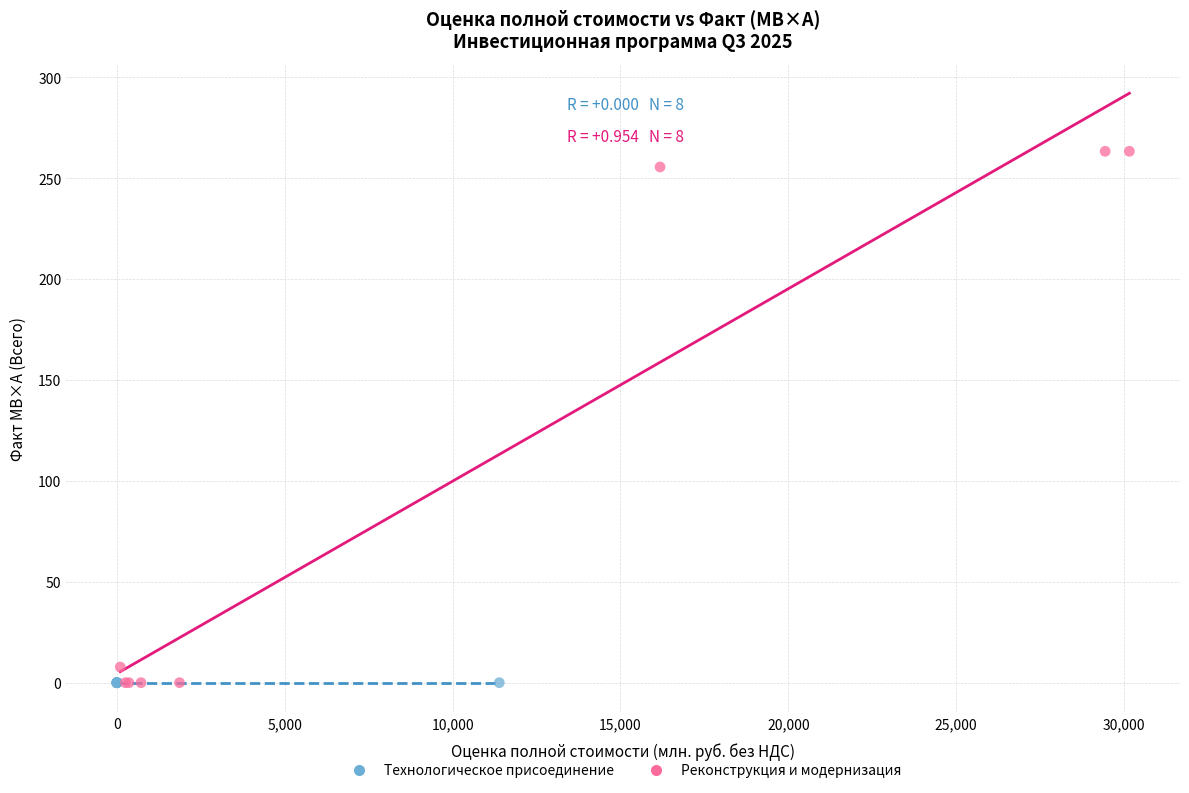

What are all the series names shown in the legend?

Технологическое присоединение, Реконструкция и модернизация